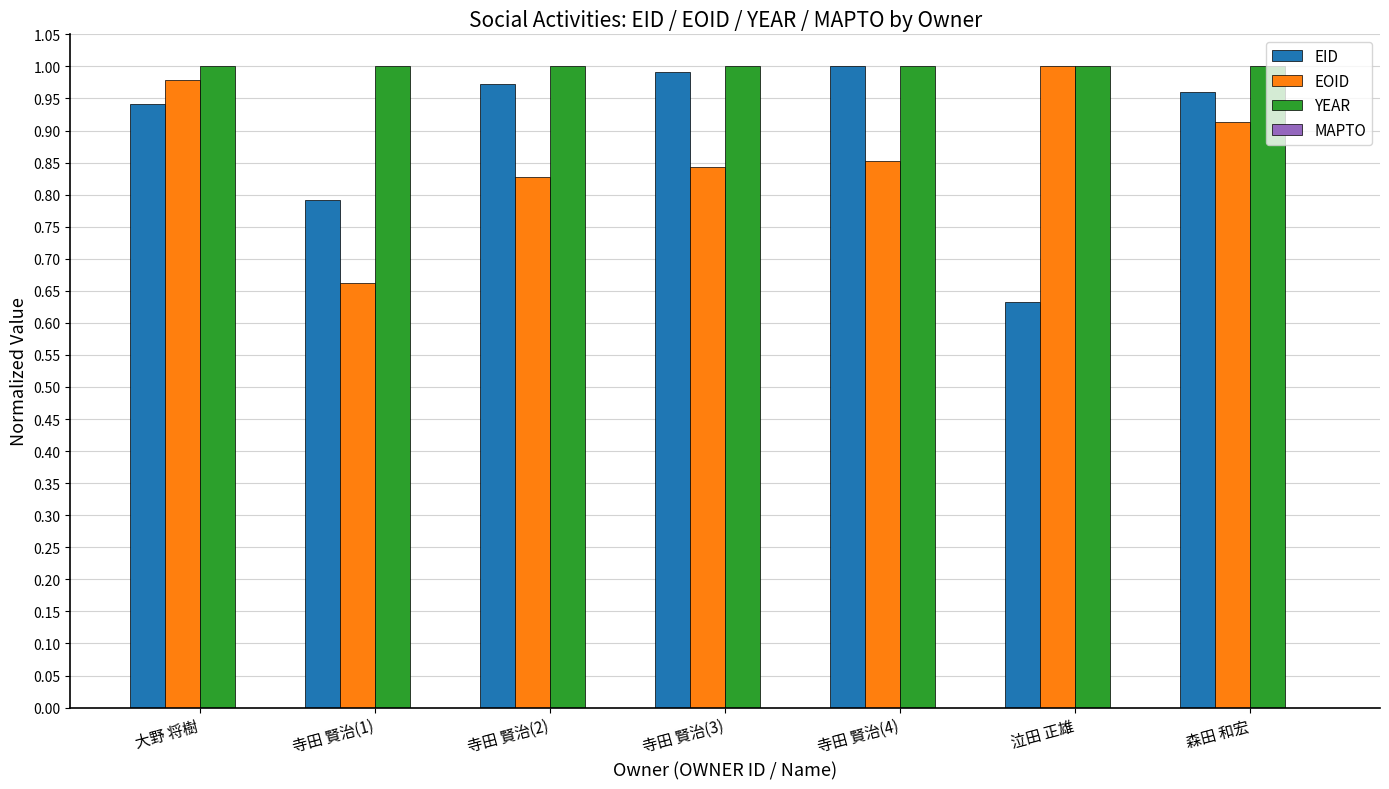

Are the bars grouped side by side (vs. stacked)?

Yes